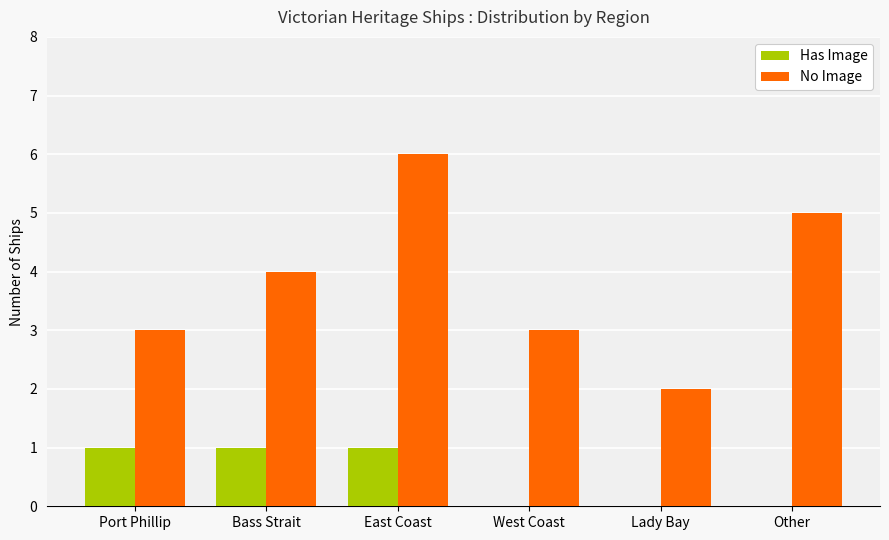

What is the sum of all Has Image values?

3